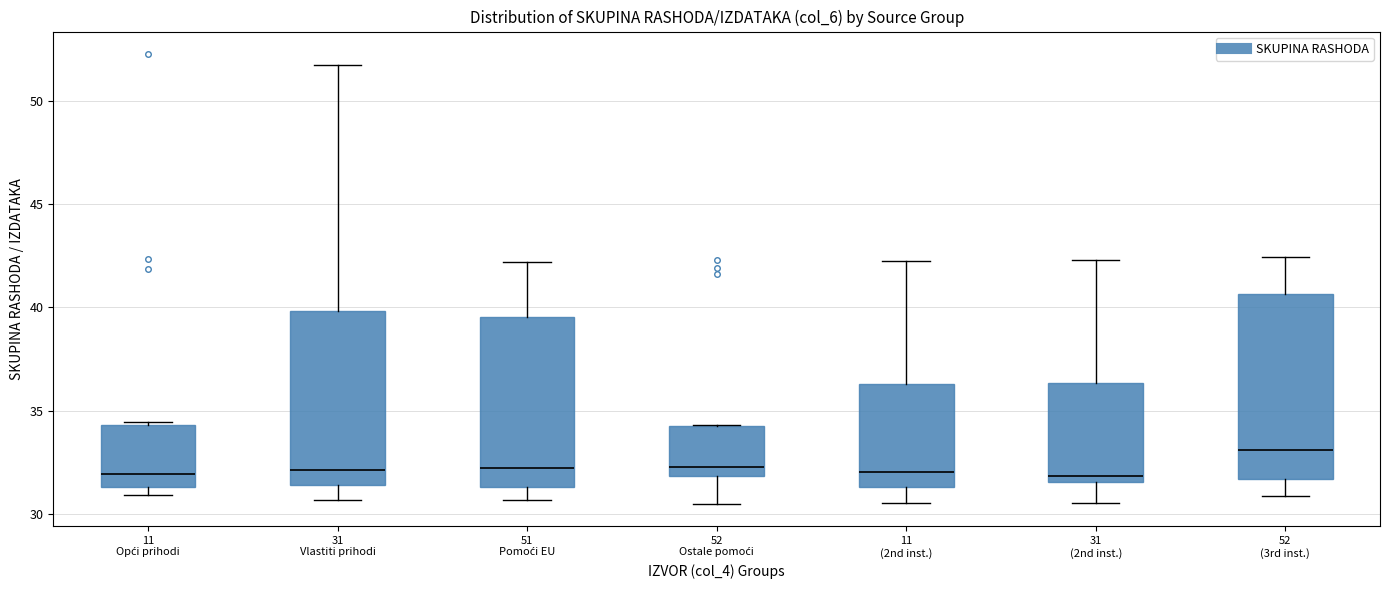

Reading left to right, read every box against the y-axis: the position of its median line, the range the box covers, and the ends of its whiskers. The values are not printed on the chart, so give them approximately, as read against the axis.

11 Opći prihodi: median 32.0, box 31.5 to 34.5, whiskers 31.0 to 34.5 (just above the box's upper edge)
31 Vlastiti prihodi: median 32.0, box 31.5 to 40.0, whiskers 30.5 to 51.5
51 Pomoći EU: median 32.0, box 31.5 to 39.5, whiskers 30.5 to 42.0
52 Ostale pomoći: median 32.5, box 32.0 to 34.5, whiskers 30.5 to 34.5
11 (2nd inst.): median 32.0, box 31.5 to 36.5, whiskers 30.5 to 42.5
31 (2nd inst.): median 32.0, box 31.5 to 36.5, whiskers 30.5 to 42.5
52 (3rd inst.): median 33.0, box 31.5 to 40.5, whiskers 31.0 to 42.5